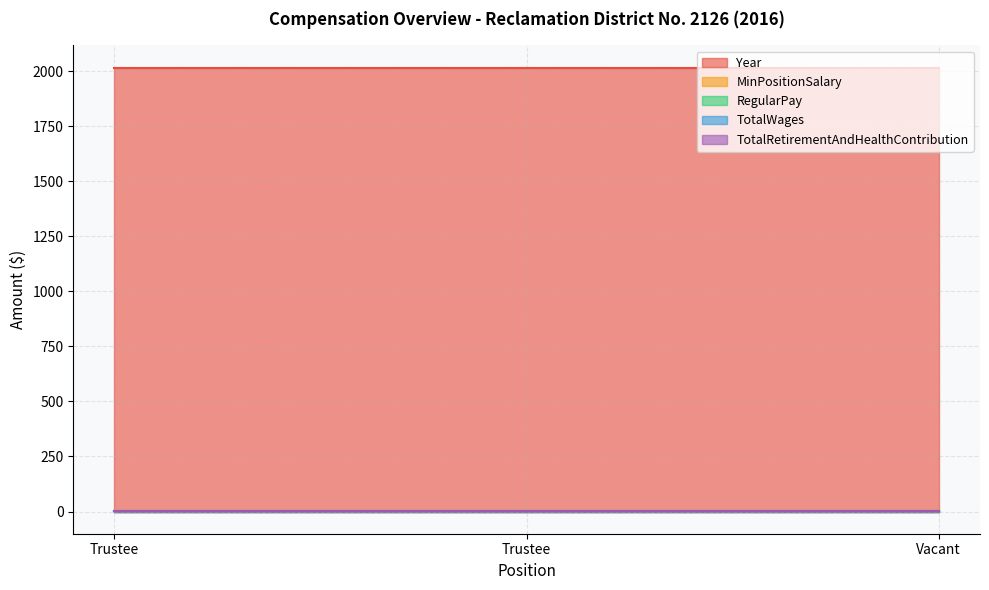

List the series in order of their peak value, highest first.

Year, MinPositionSalary, RegularPay, TotalWages, TotalRetirementAndHealthContribution